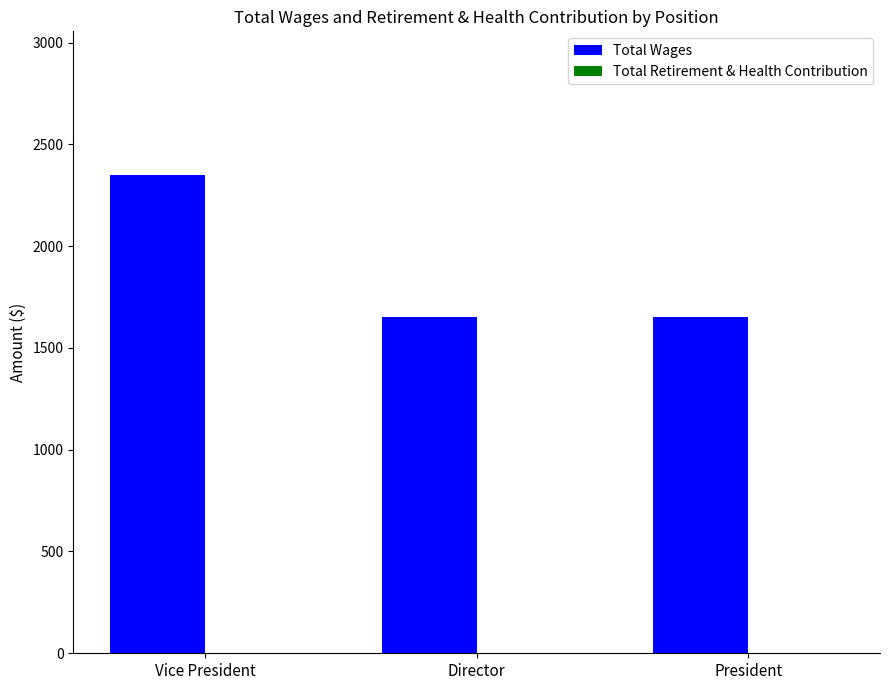

What is the value of the 1st bar from the left?

2350